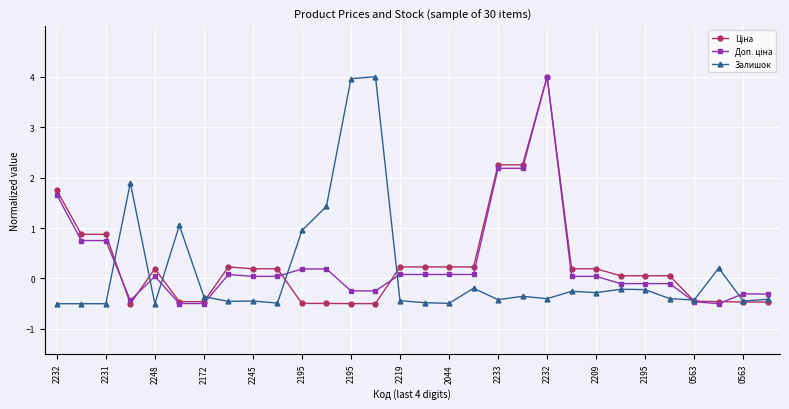

At how many categories does at least one series exceed 2?

5